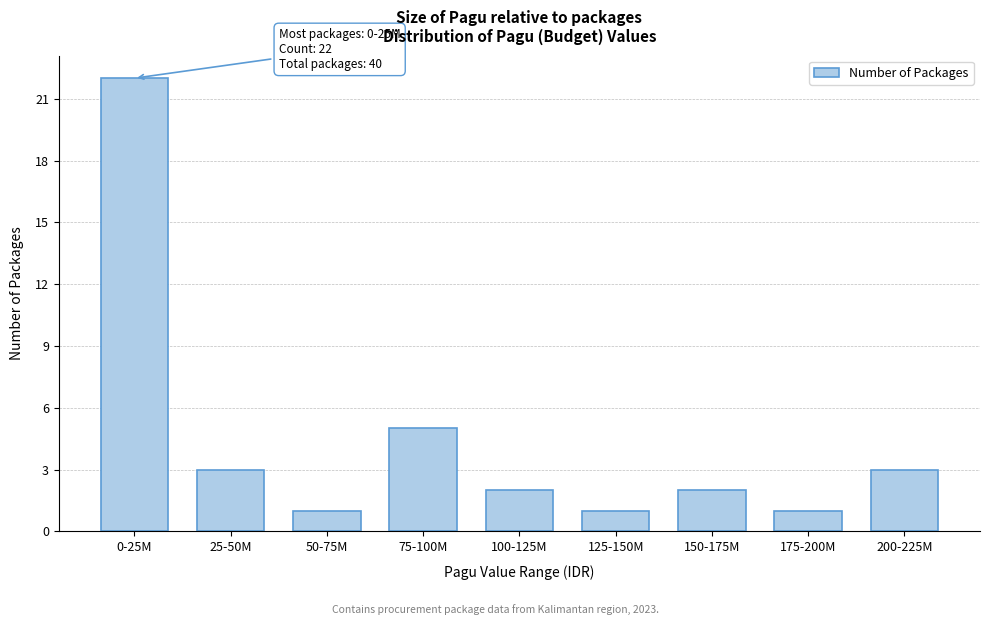

Reading right to left, list all the values displayed in this chart.

200-225M=3	175-200M=1	150-175M=2	125-150M=1	100-125M=2	75-100M=5	50-75M=1	25-50M=3	0-25M=22